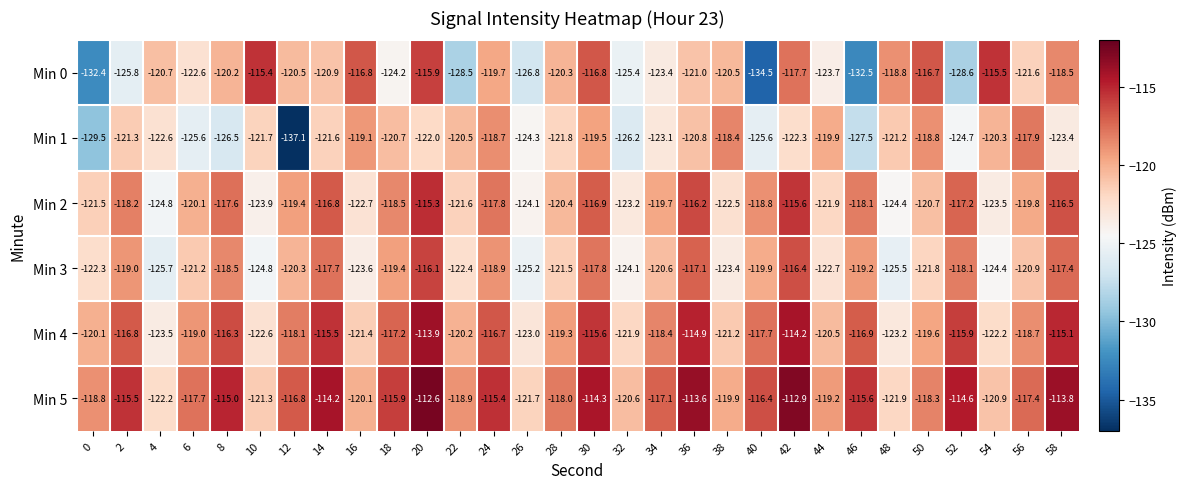

At which category is the sum across all series the highest?

20